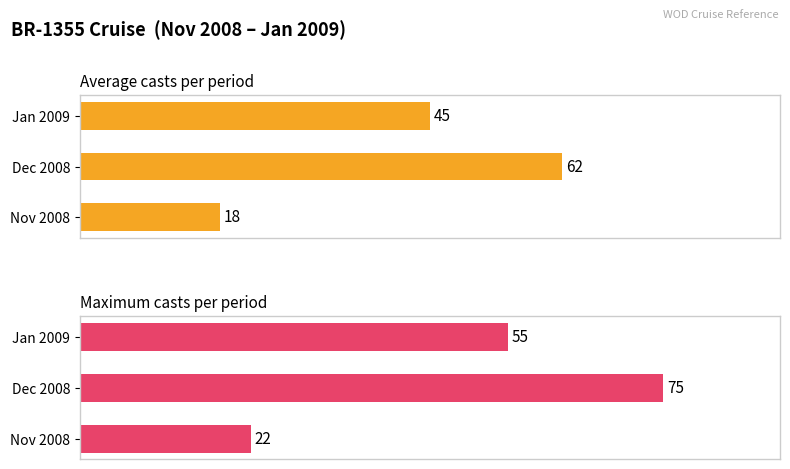

How many groups of bars are there?

3